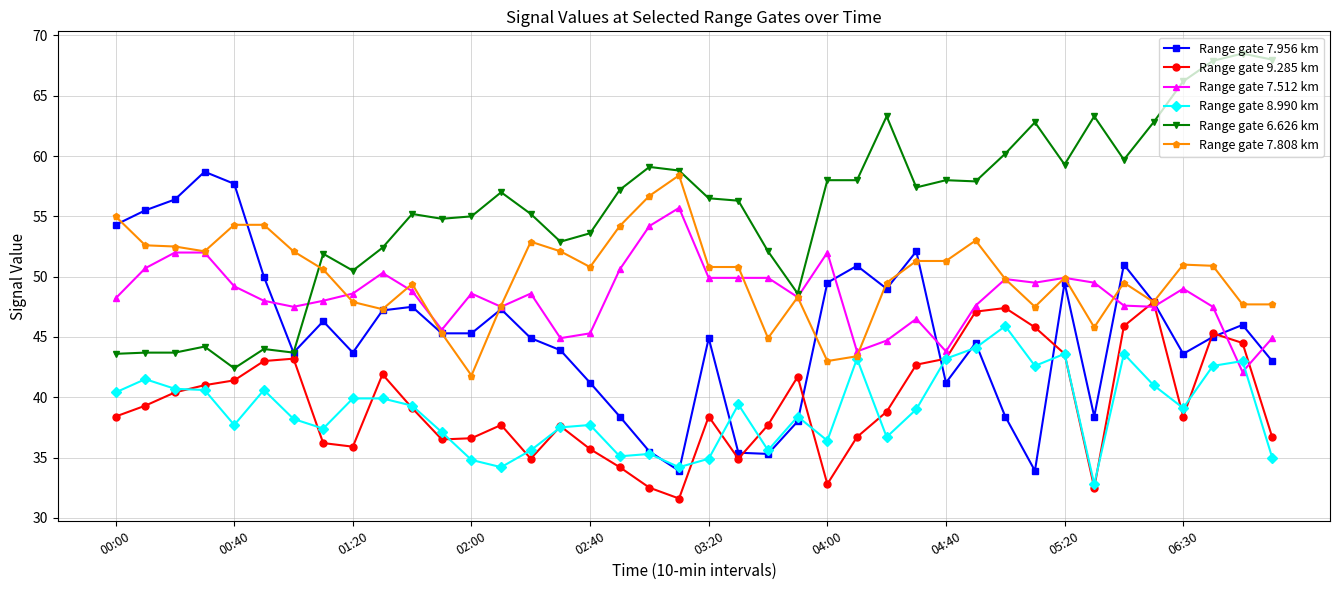

Which series has the widest spread of values?

Range gate 6.626 km